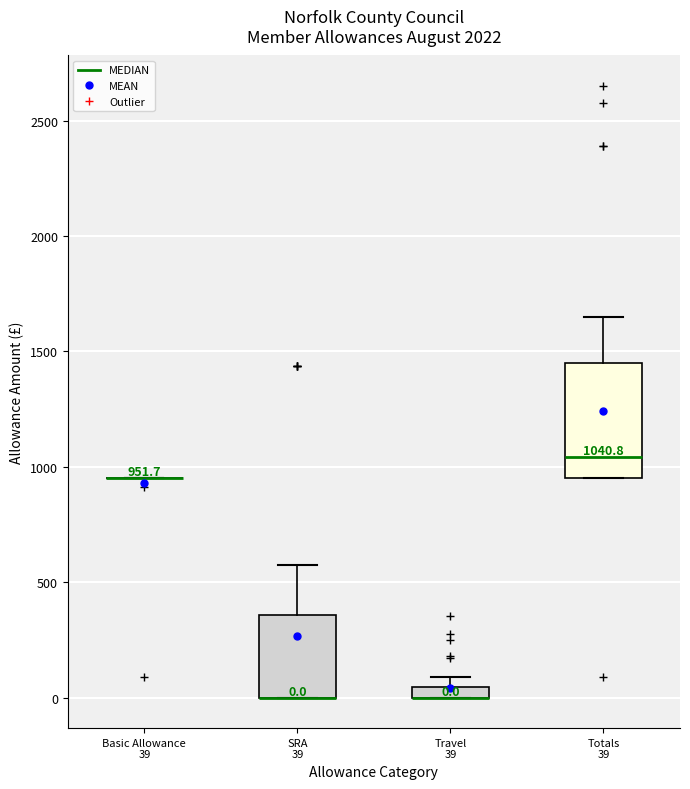

Comparing the boxes themselves (not the whiskers), which one is the tallest?

Totals 39